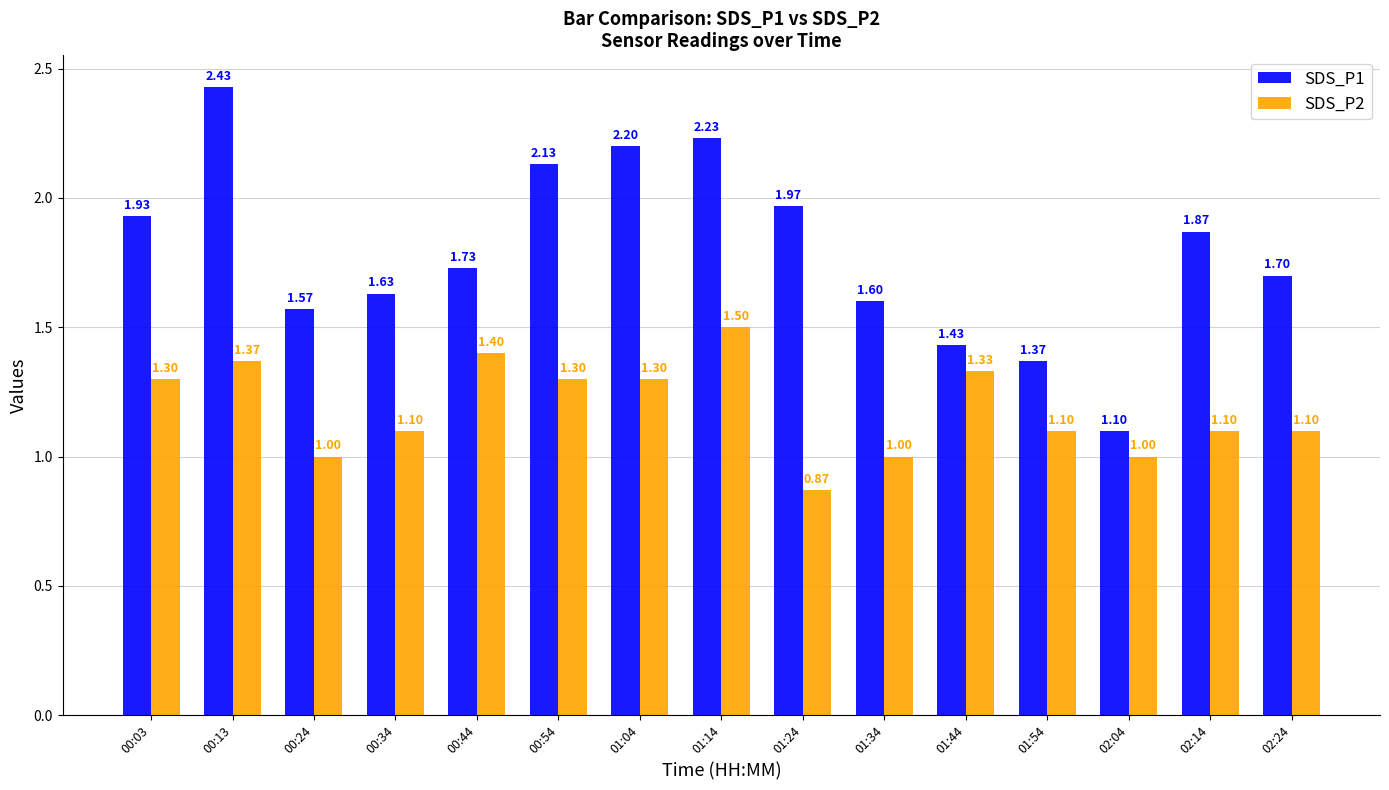

Is it true that SDS_P1 equals 0.5 at 02:04?

False